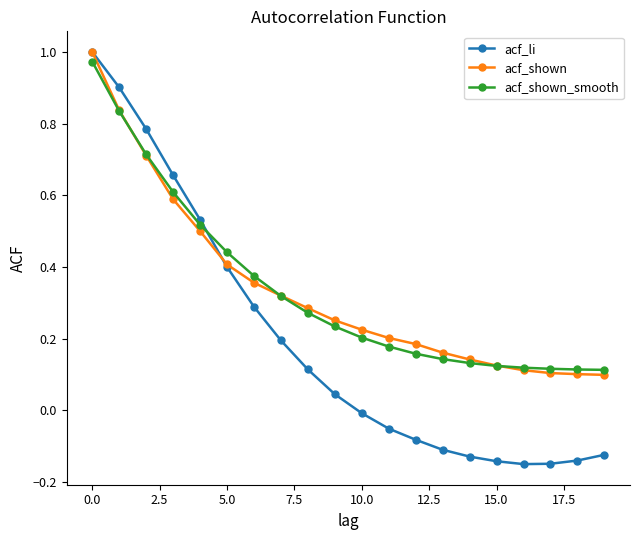

Which series has the largest range (max minus min)?

acf_li